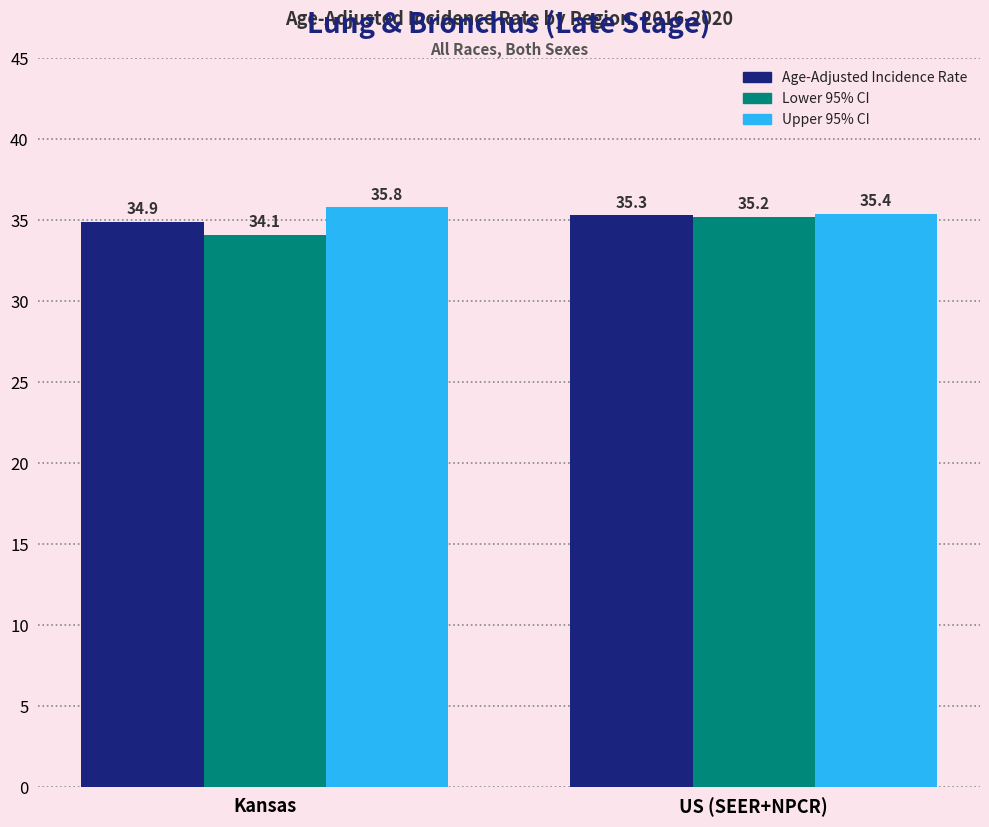

Does the chart contain stacked bars?

No